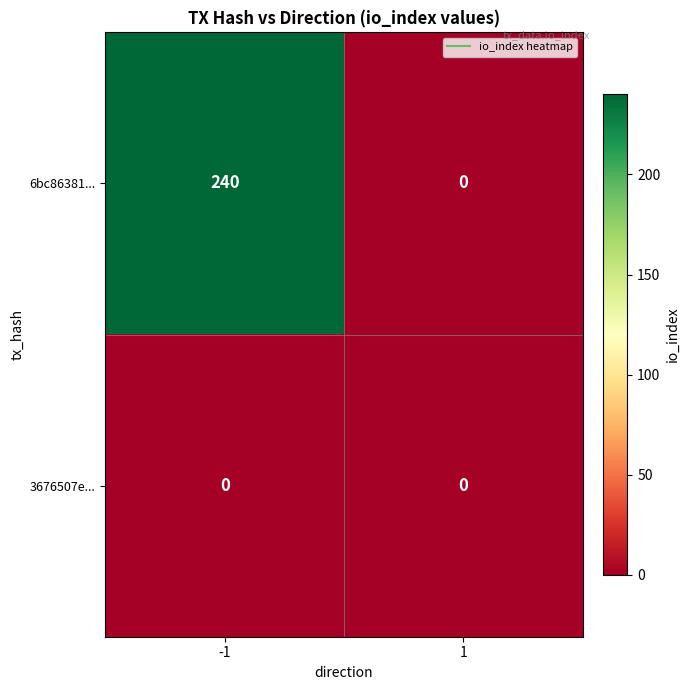

Reading left to right, what are all the values shown in this chart?

6bc86381...: 240	0
3676507e...: 0	0